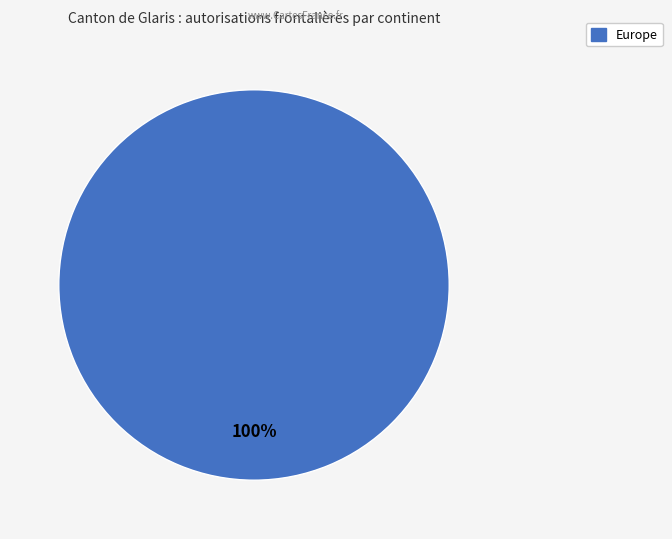

Does any single category account for the majority?

Yes